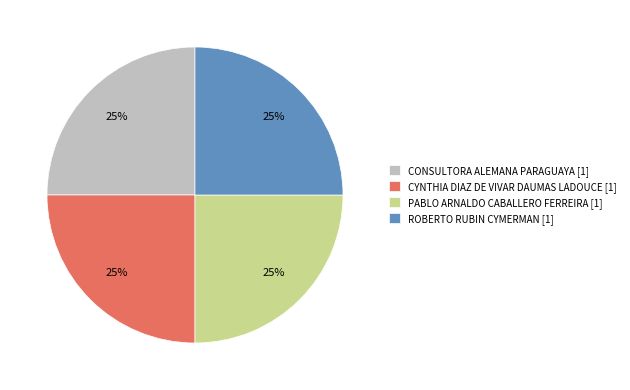

Does any single category account for the majority?

No